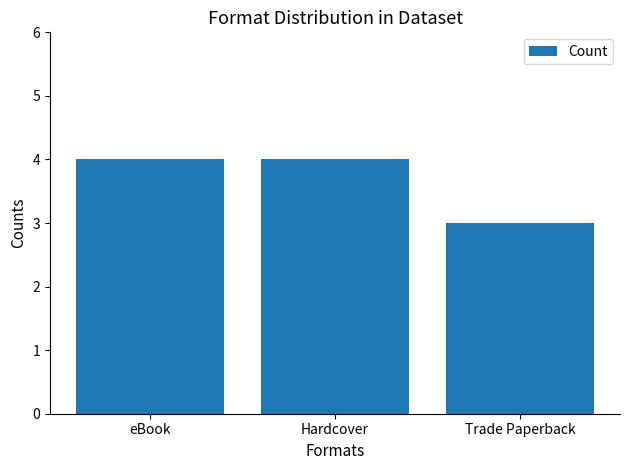

What is the label of the 2nd bar from the left?

Hardcover